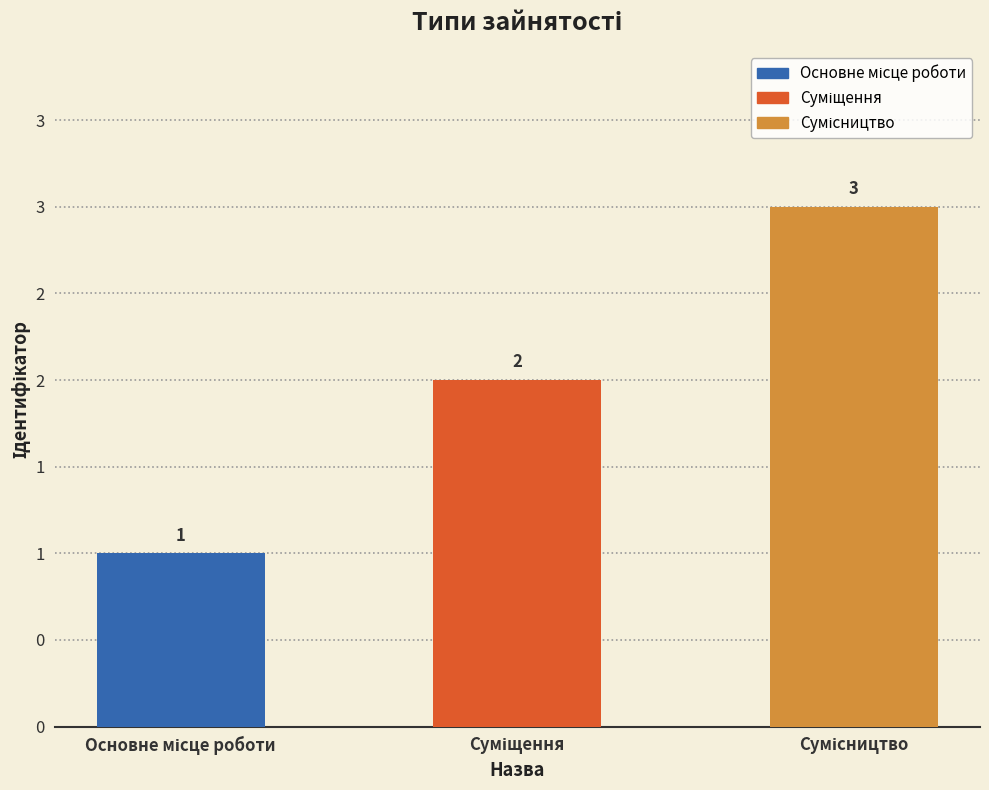

Reading left to right, list all the values displayed in this chart.

Основне місце роботи=1	Суміщення=2	Сумісництво=3